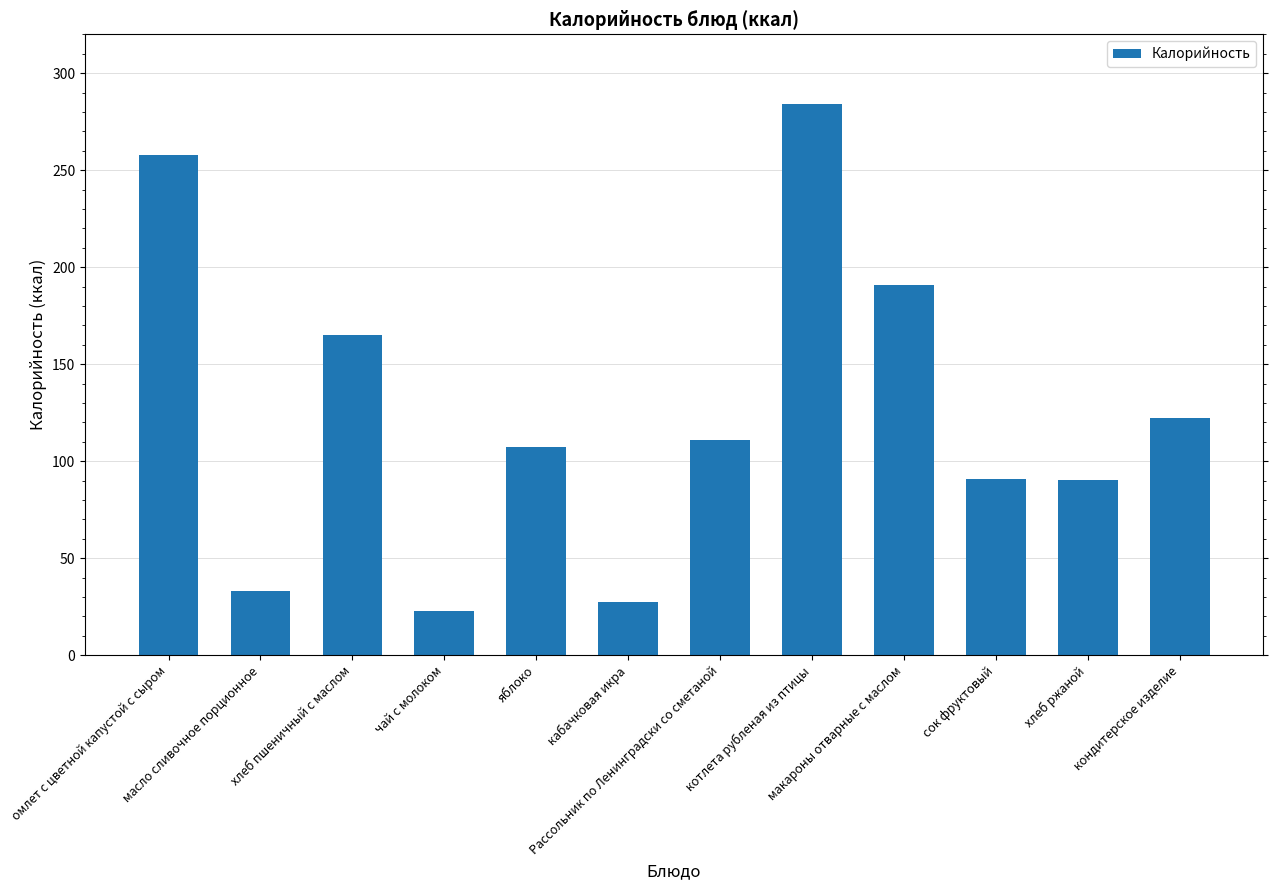

The chart shows a value of 165.0 at хлеб пшеничный с маслом. True or false?

True